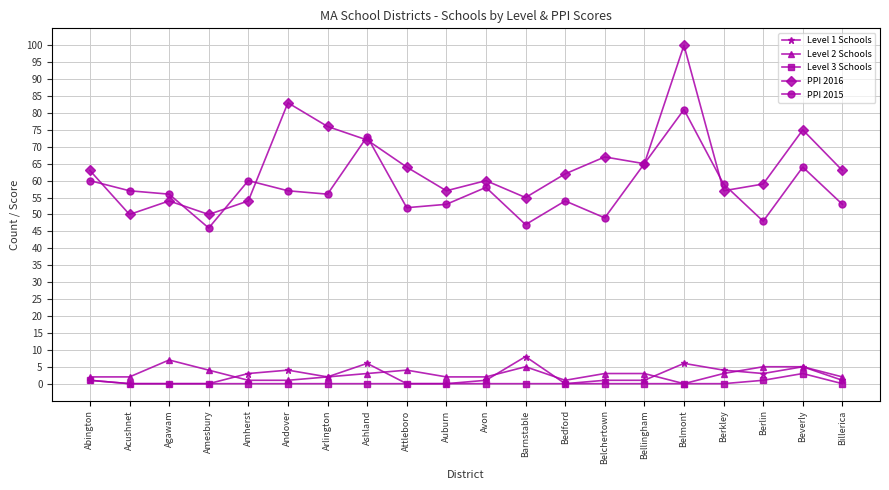

Reading right to left, list all the values displayed in this chart.

Level 1 Schools: 1	5	3	4	6	1	1	0	8	1	0	0	6	2	4	3	0	0	0	1
Level 2 Schools: 2	5	5	3	0	3	3	1	5	2	2	4	3	2	1	1	4	7	2	2
Level 3 Schools: 0	3	1	0	0	0	0	0	0	0	0	0	0	0	0	0	0	0	0	1
PPI 2016: 63	75	59	57	100	65	67	62	55	60	57	64	72	76	83	54	50	54	50	63
PPI 2015: 53	64	48	59	81	65	49	54	47	58	53	52	73	56	57	60	46	56	57	60